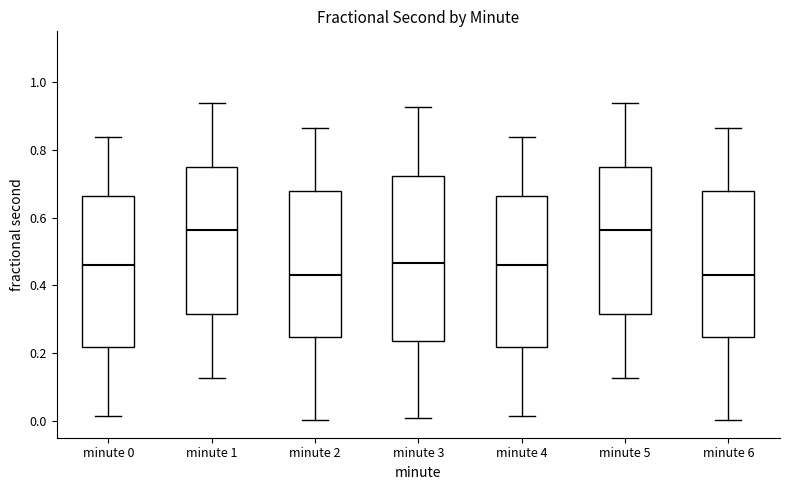

Where is the upper edge of the box for minute 4 on the y-axis? The values are not printed on the chart, so give them approximately, as read against the axis.

0.66